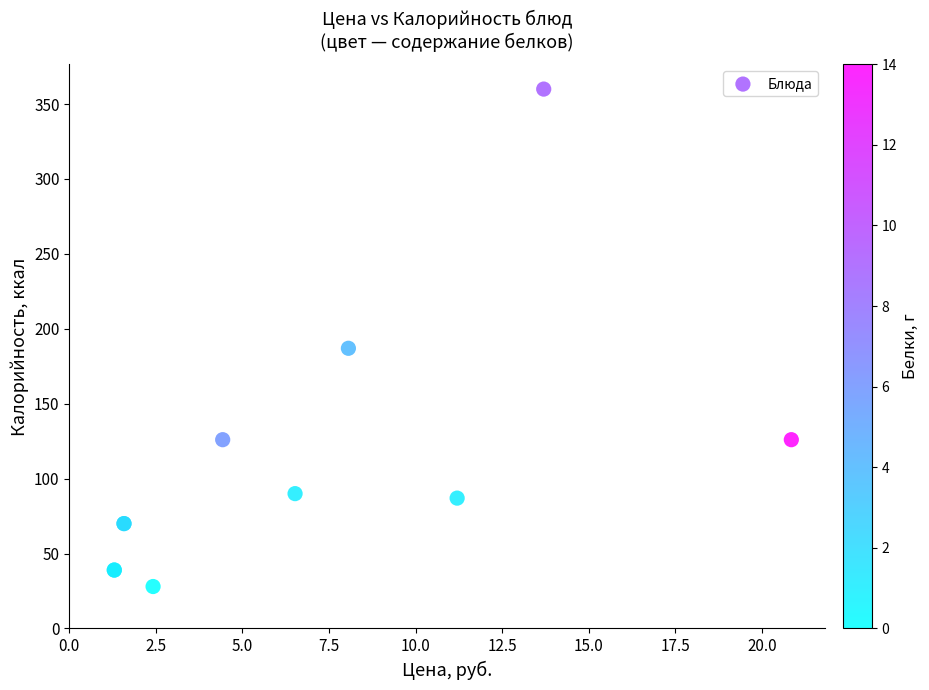

What Y value in the scatter plot is closest to 194?

187